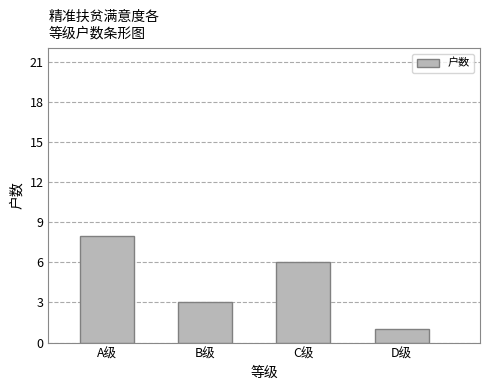

Rank the categories by value from highest to lowest.

A级, C级, B级, D级